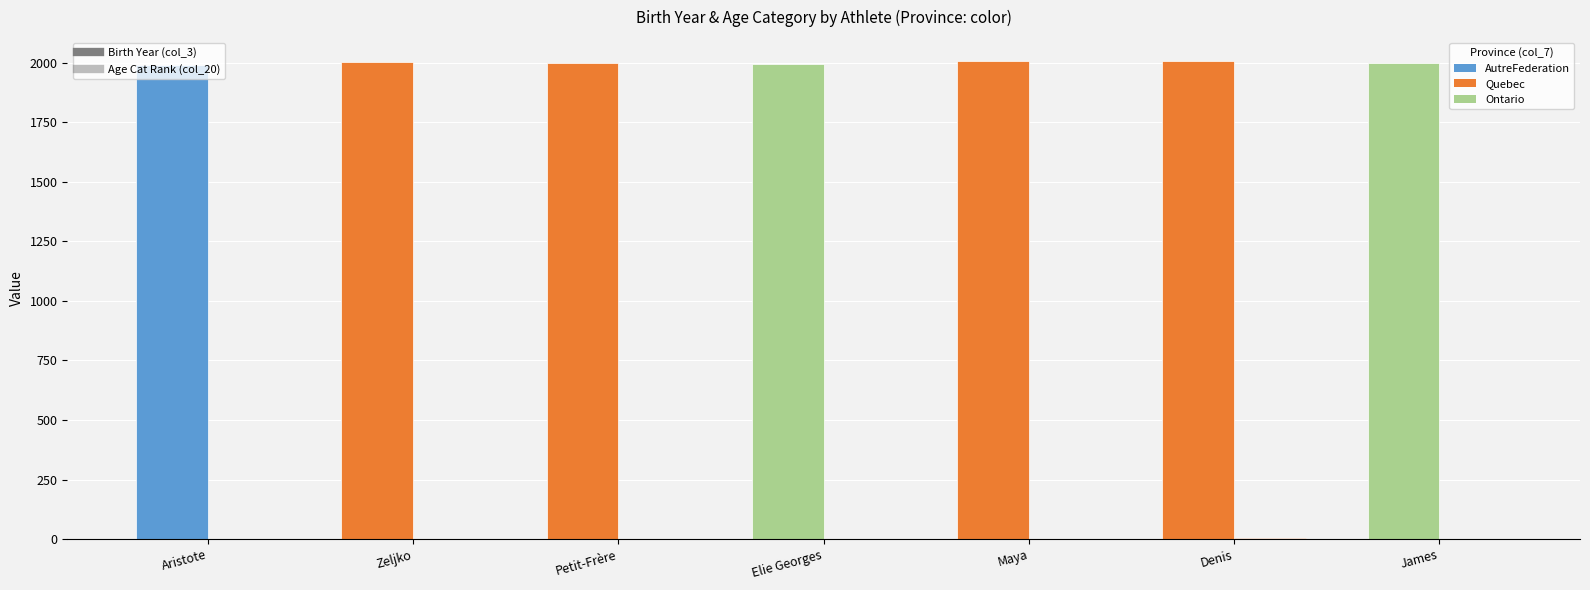

Reading left to right, extract all data points from this chart.

Birth Year (col_3): 1992	2003	1998	1994	2007	2005	1999
Age Category Rank (col_20): 1	1	1	1	2	3	1